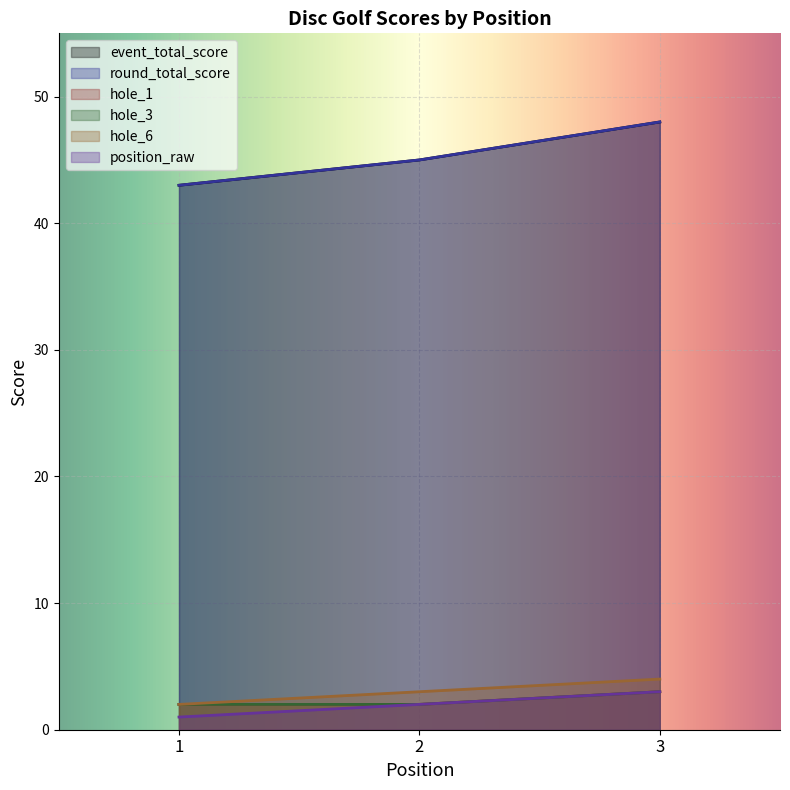

Rank the series at 3 from lowest to highest value.

hole_1, hole_3, position_raw, hole_6, event_total_score, round_total_score